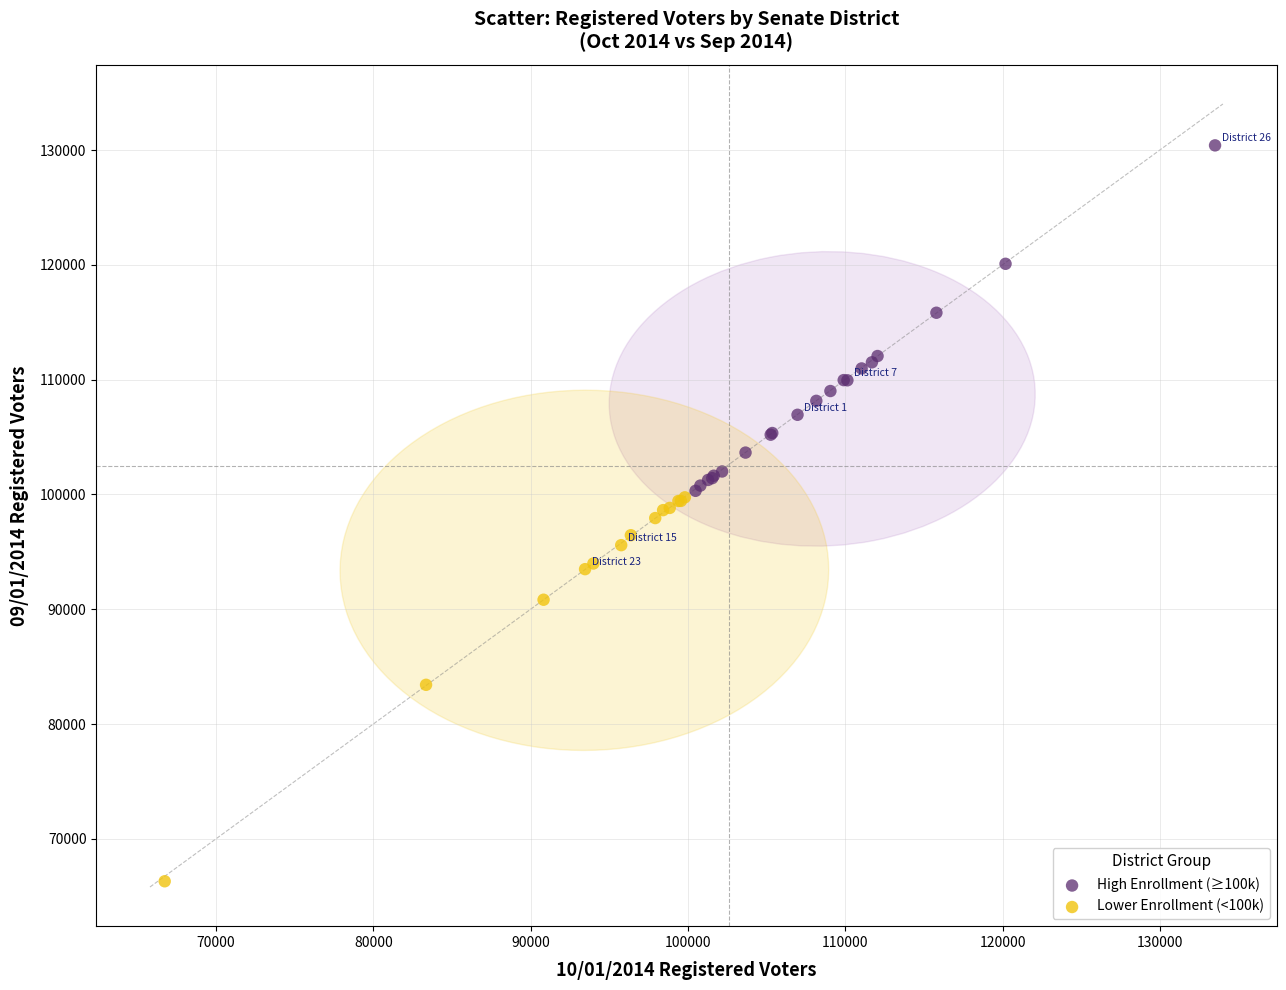

Which series has the largest Y range (max minus min)?

Lower Enrollment (<100k)